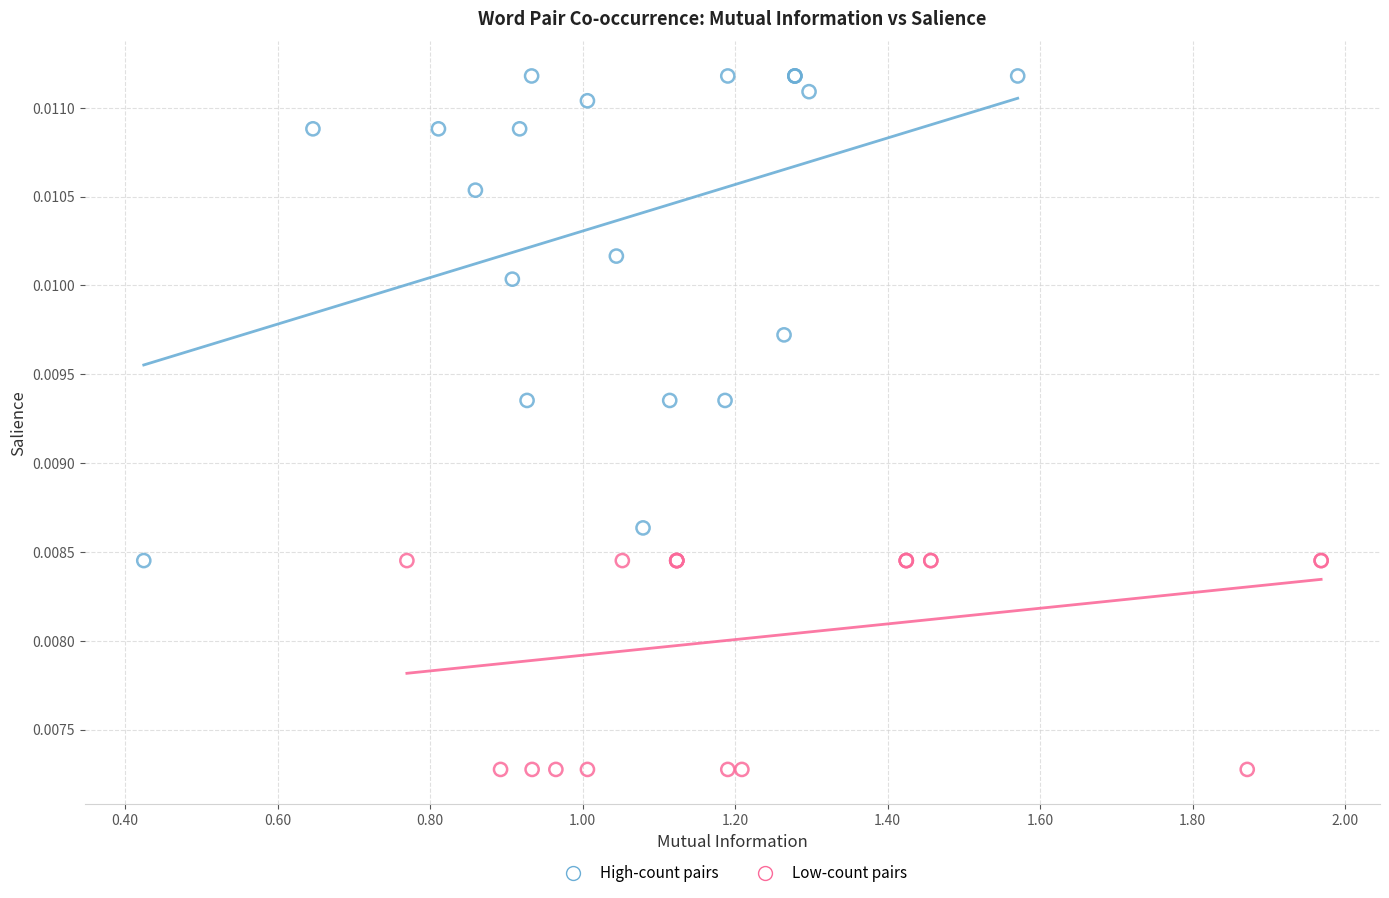

Which series contains the highest Y value?

High-count pairs